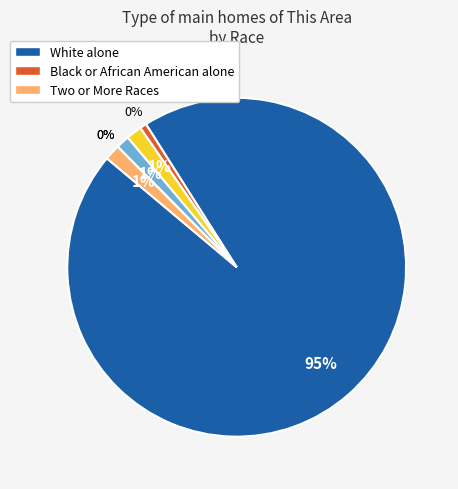

Which slice is the largest?

White alone